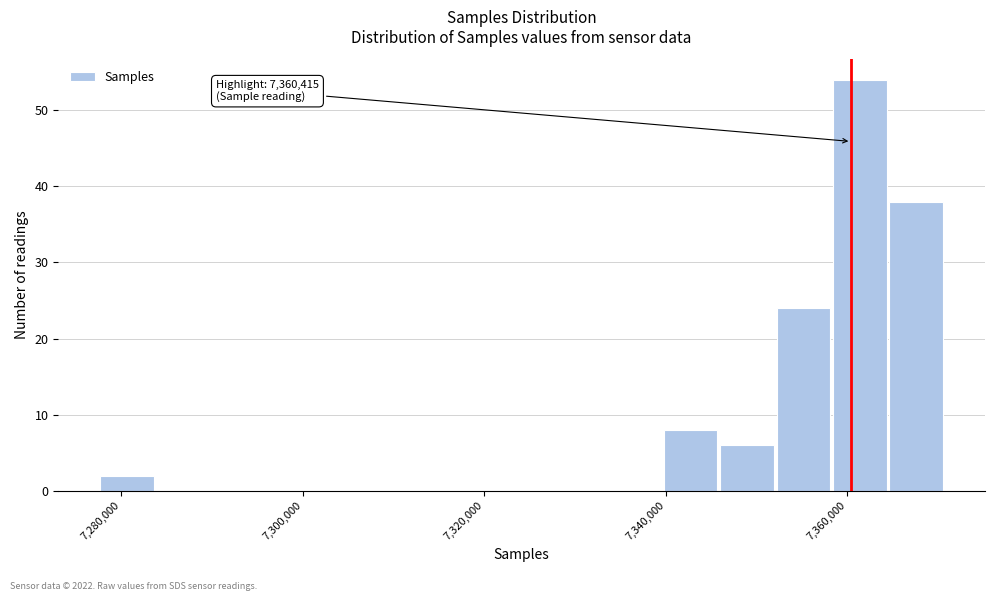

Around what value on the x-axis is the tallest bar? Give the approximate position of its centre, as read against the axis.

7362000